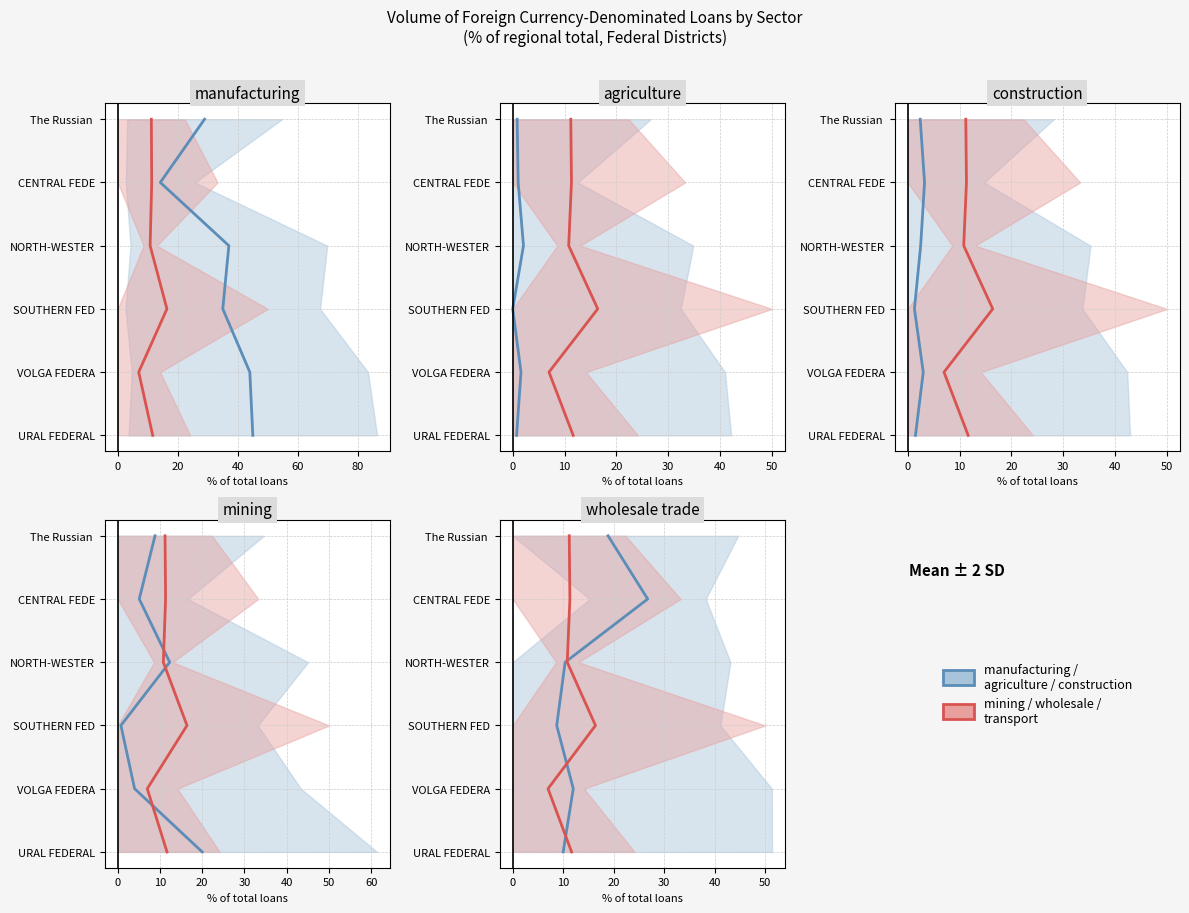

The mining / wholesale / transport series shows 1 at 0. True or false?

True